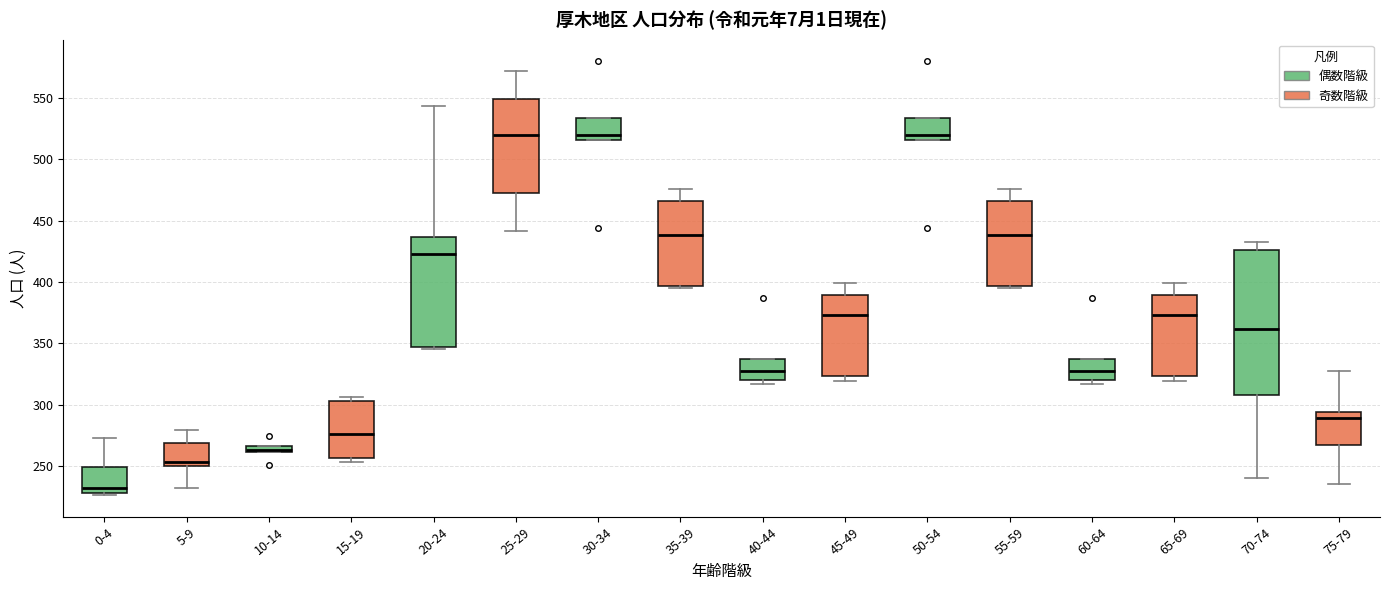

Which box's median line is the lowest?

0-4